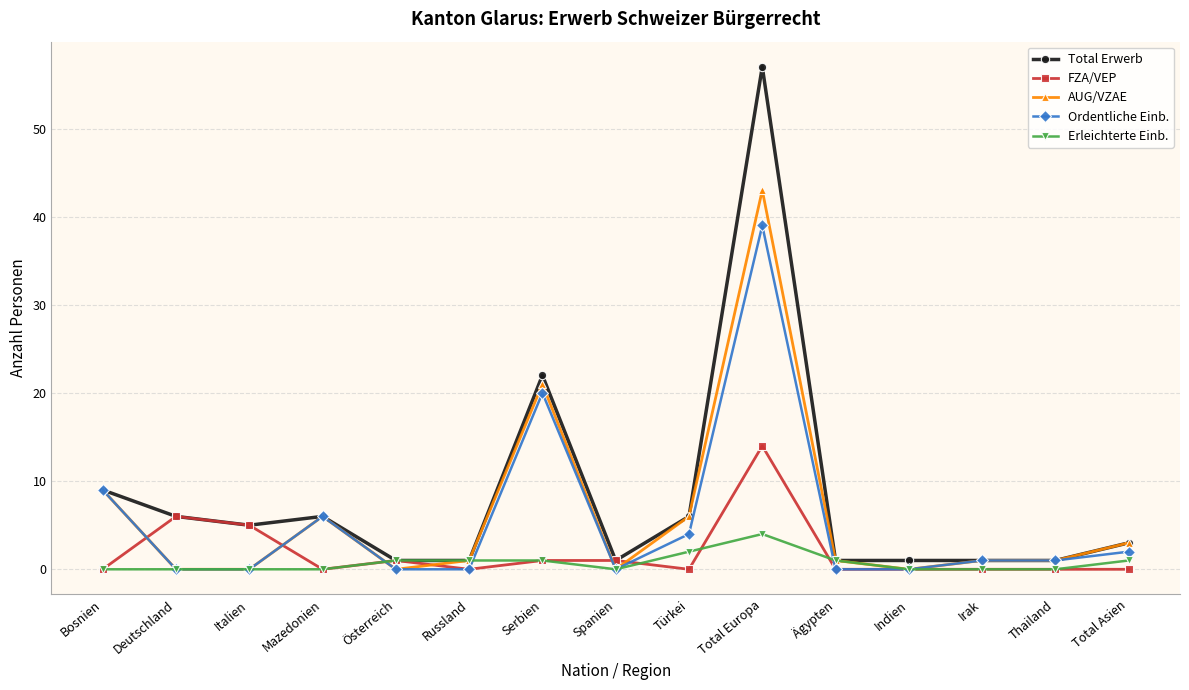

What is the label of the 14th point from the left?

Thailand